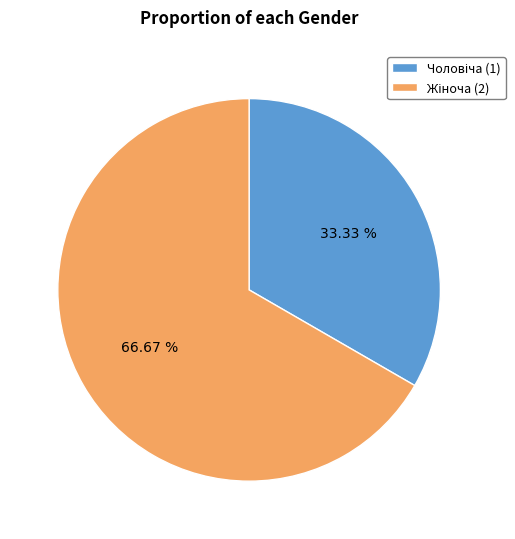

Does any single category account for the majority?

Yes